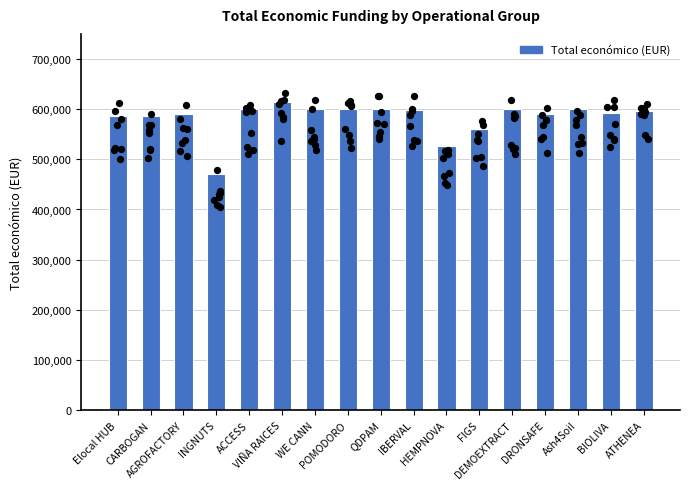

What is the change in value from Elocal HUB to POMODORO?

+13420